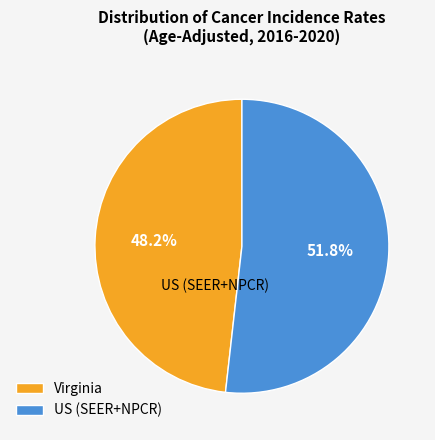

Is it true that Virginia is 48% of the pie?

True